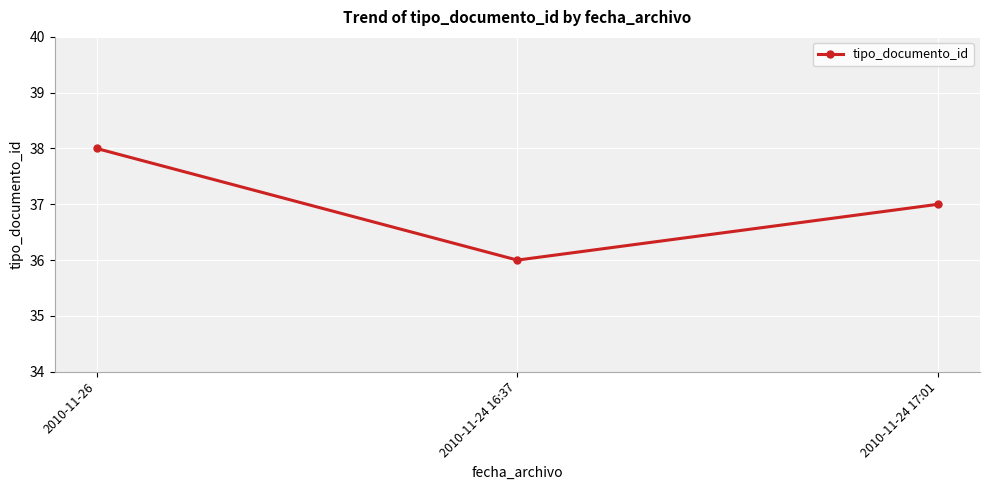

The value at 2010-11-24 17:01 is 37. True or false?

True